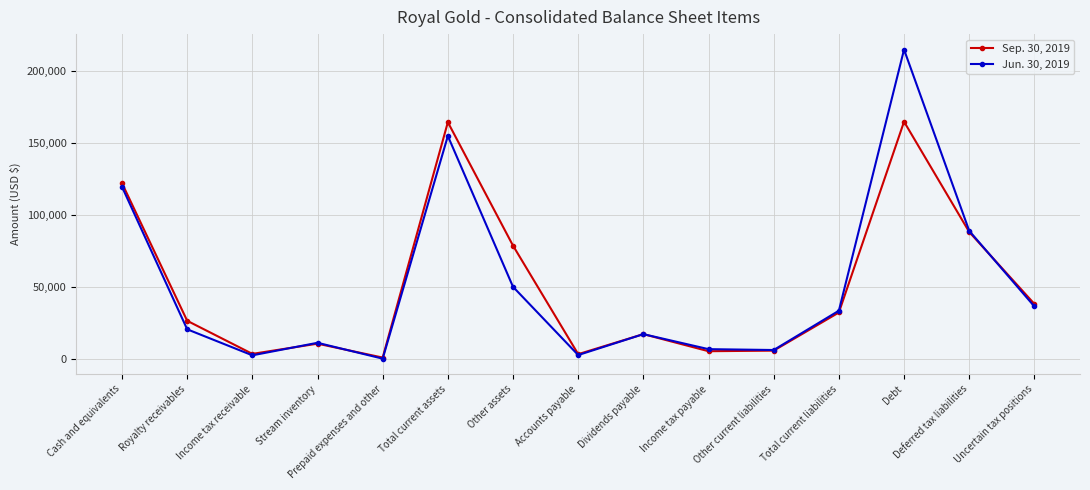

How many interior local peaks does the Sep. 30, 2019 series have?

4